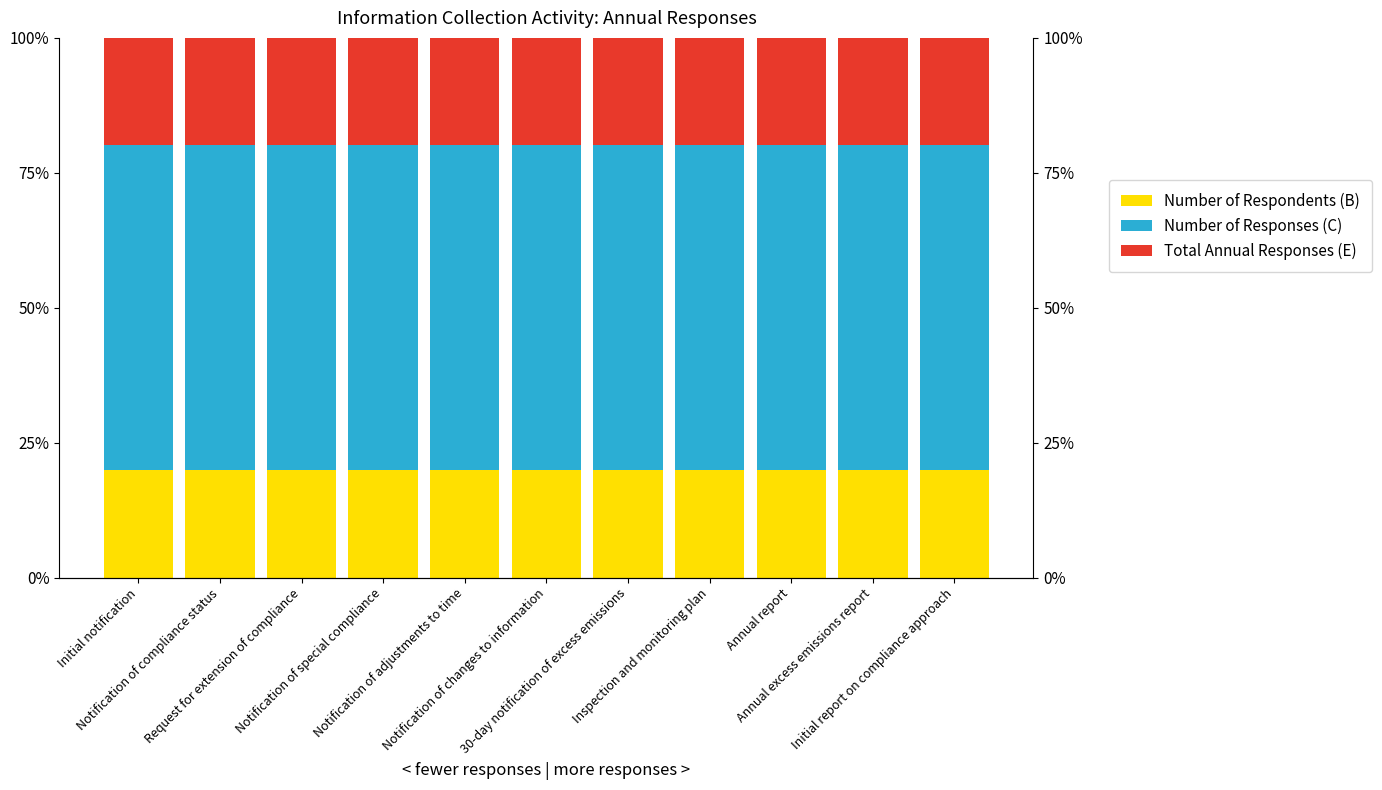

How many bars are there in each group?

3